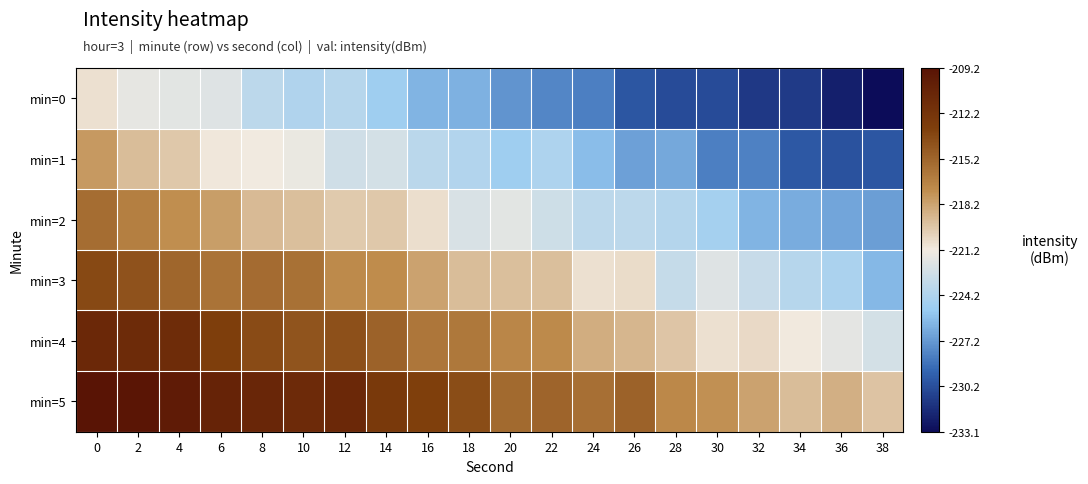

At how many categories does at least one series exceed -218?

16